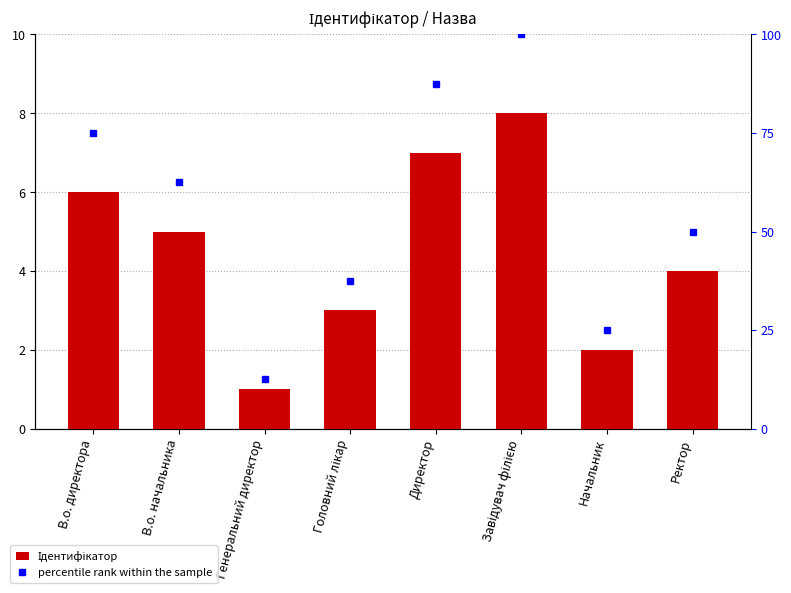

What is the highest value of the Ідентифікатор series?

8.0